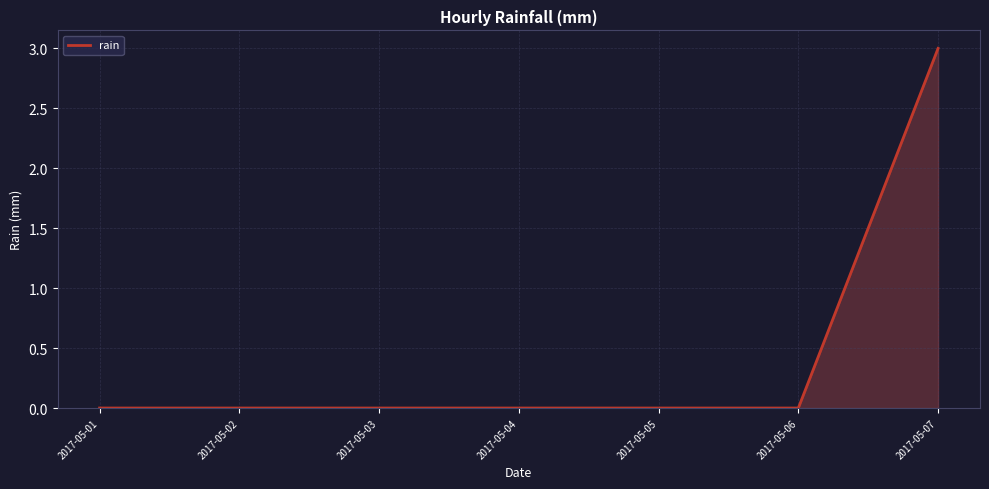

Which has a higher value, 2017-05-02 or 2017-05-07?

2017-05-07